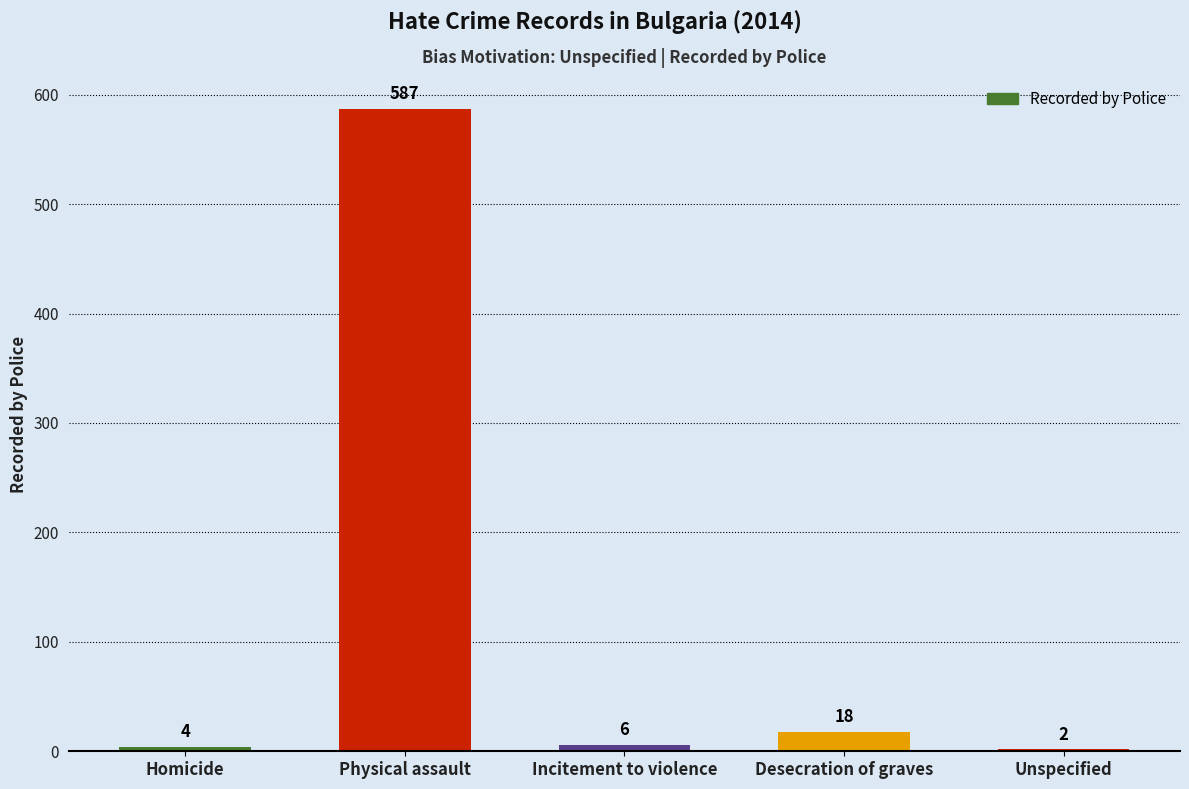

The value at Incitement to violence is 6. True or false?

True